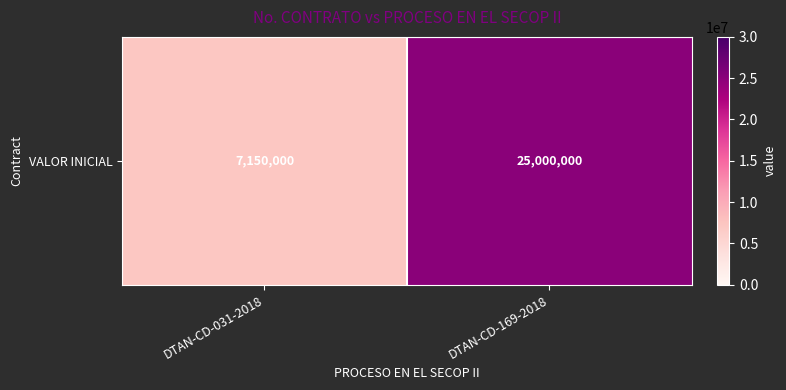

Reading left to right, what are all the values shown in this chart?

DTAN-CD-031-2018=7150000	DTAN-CD-169-2018=25000000